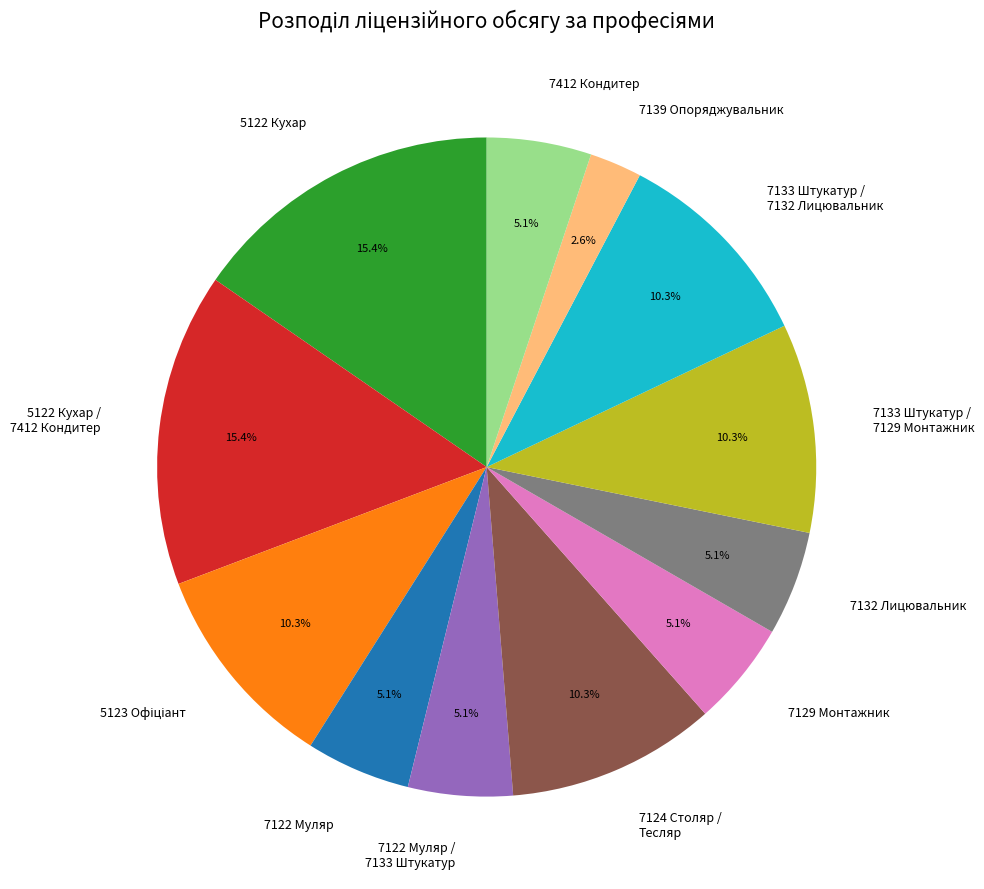

To the nearest percent, what is the average slice percentage?

8%